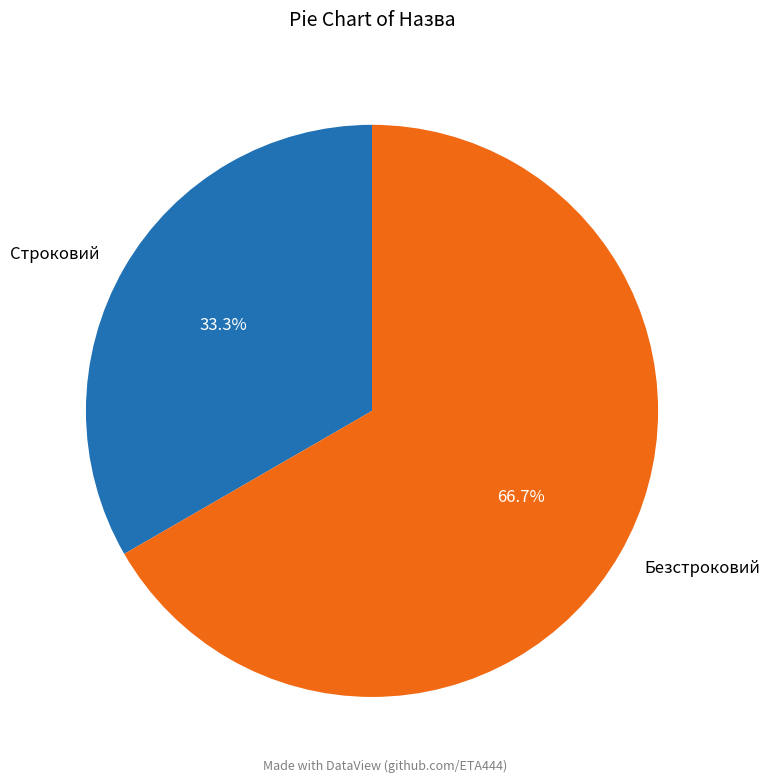

What is the ratio of the value at Строковий to the value at Безстроковий?

0.5